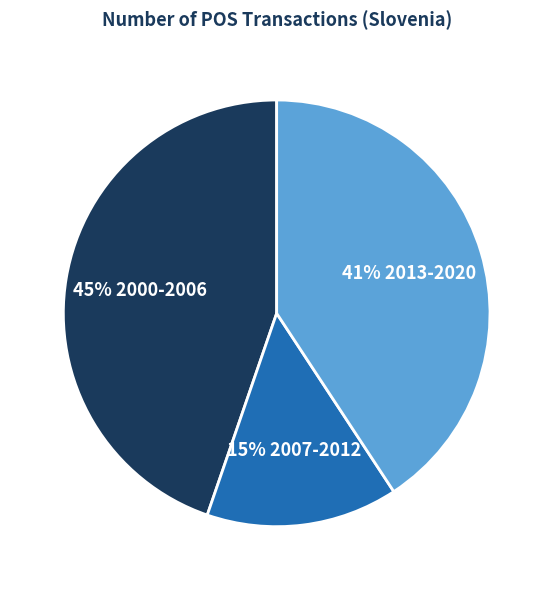

To the nearest percent, what is the difference between the largest and smallest slice percentages?

30%